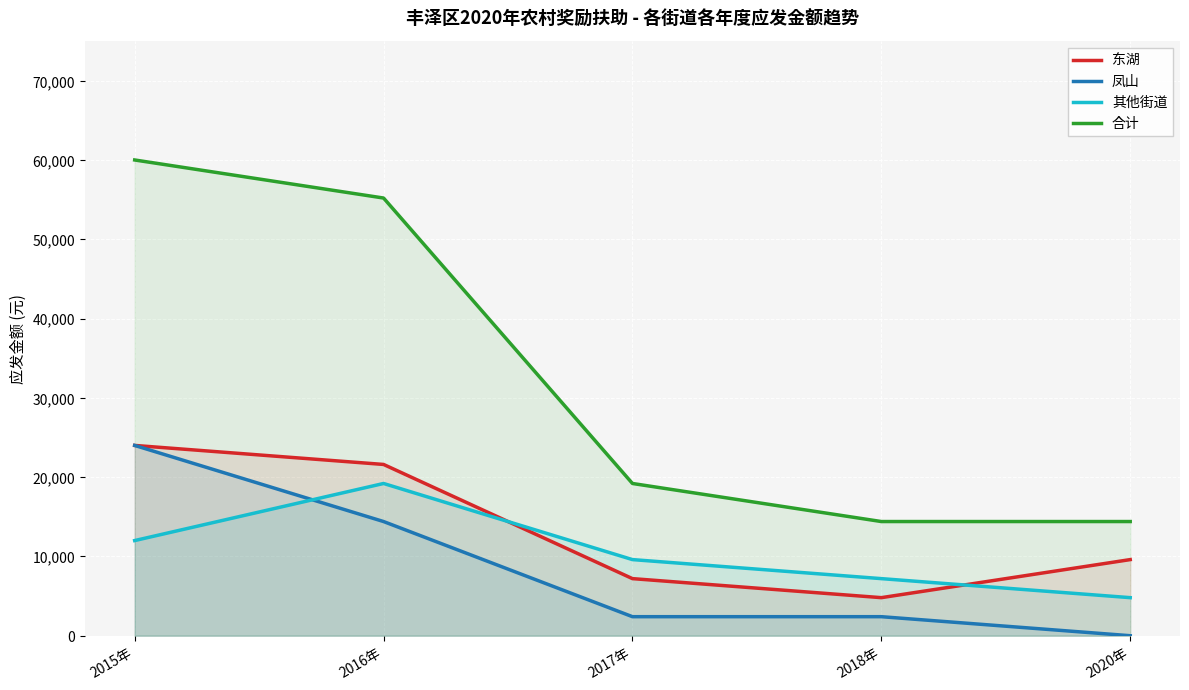

Where do 其他街道 and 东湖 first cross each other?

2016年 and 2017年